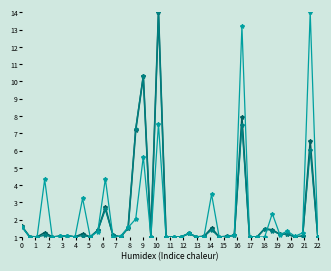

What is the greatest value displayed?

14.0